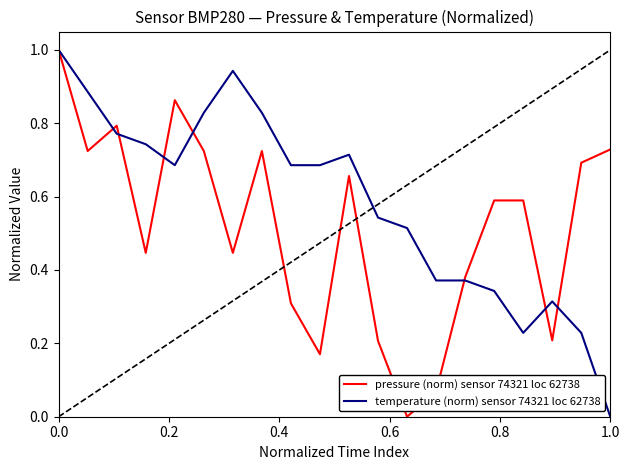

What is the greatest value displayed?

1.0